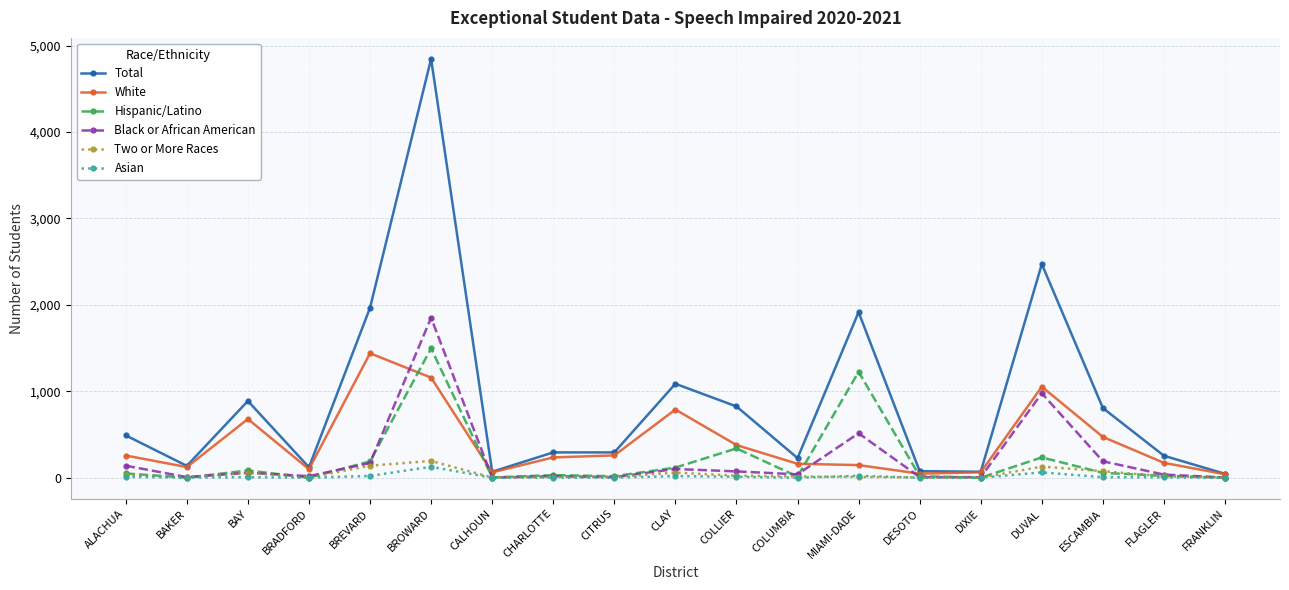

What is the label of the 6th point from the right?

DESOTO